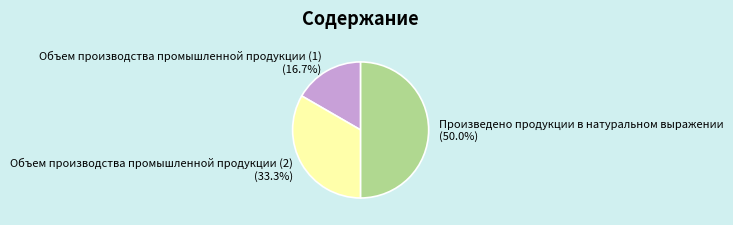

How many segments does this pie chart have?

3